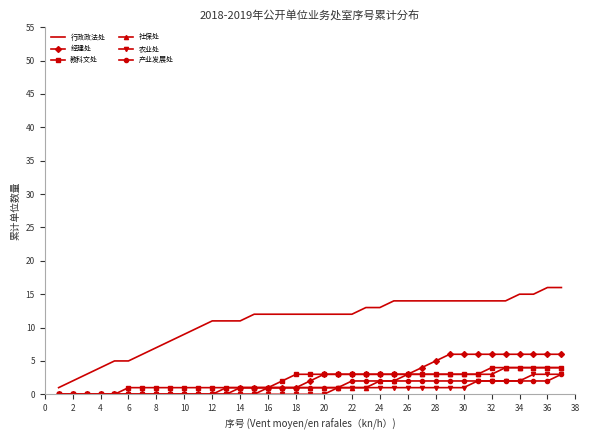

Which series has the widest spread of values?

行政政法处